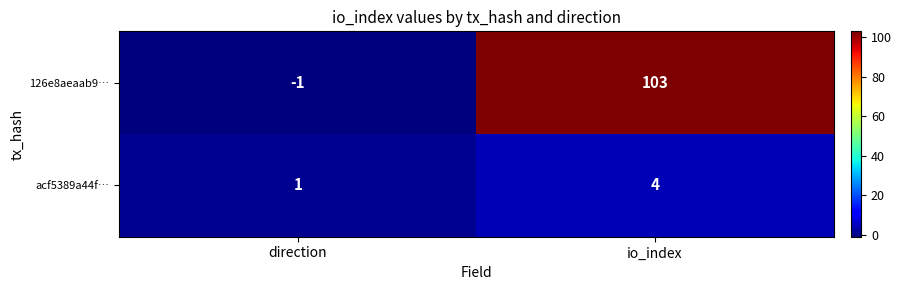

What is the minimum value shown in the chart?

-1